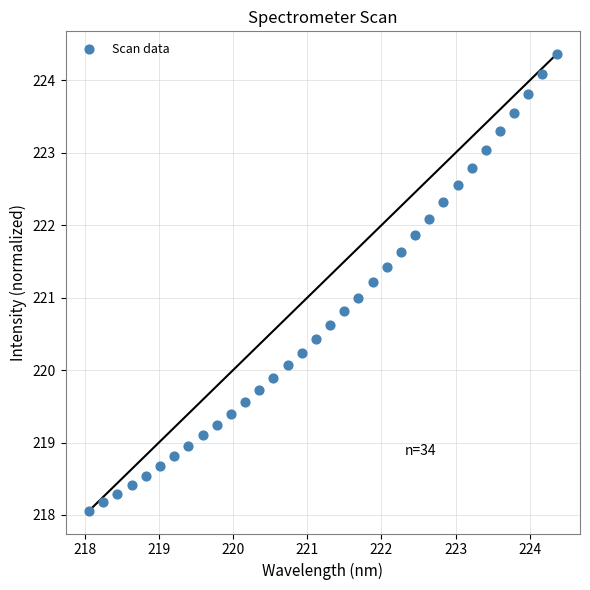

What is the range of Y values (max minus min)?

6.3